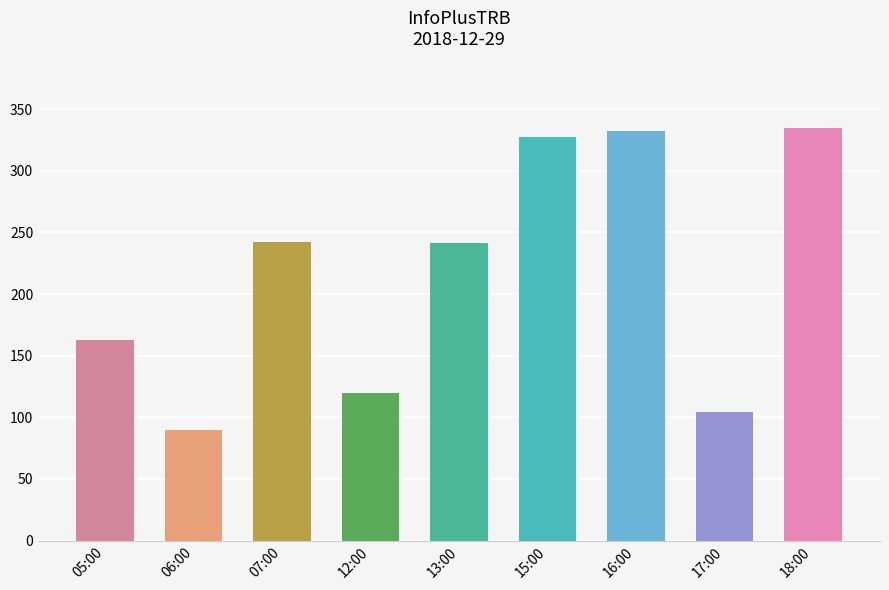

Where is the data nearest to the value 212?

13:00